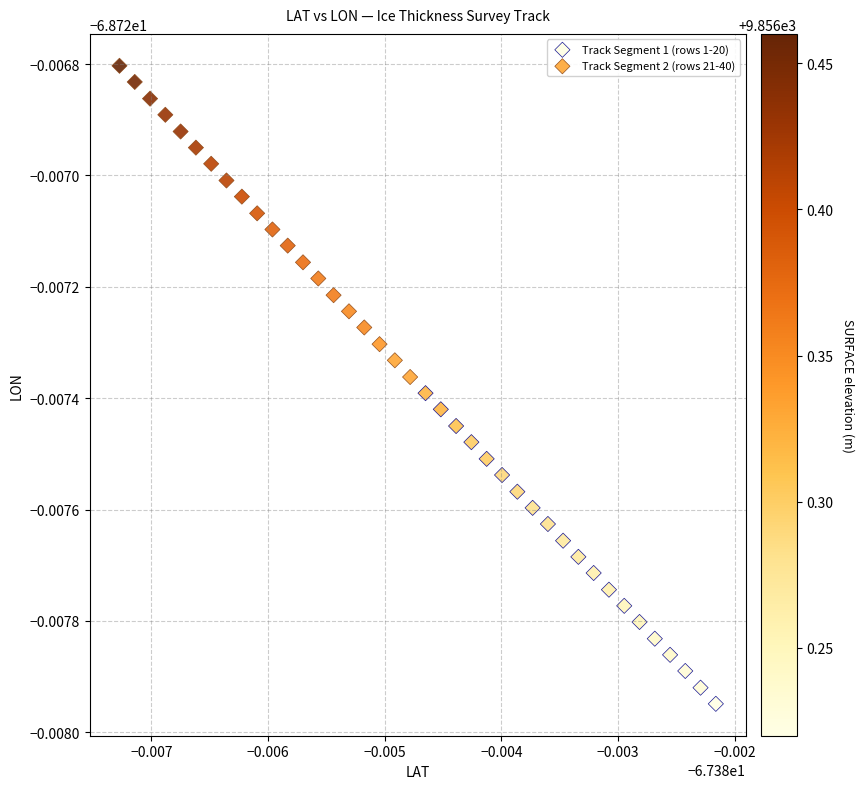

What are all the series names shown in the legend?

Track Segment 1 (rows 1-20), Track Segment 2 (rows 21-40)